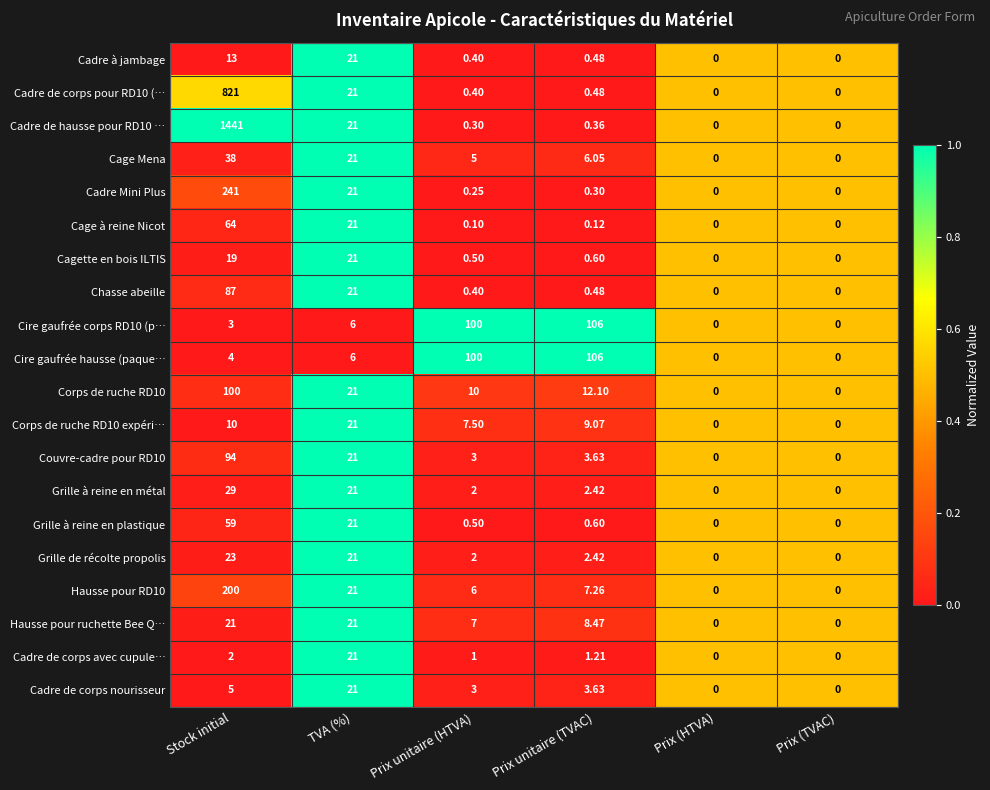

At which label is Hausse pour RD10 closest to 100?

TVA (%)